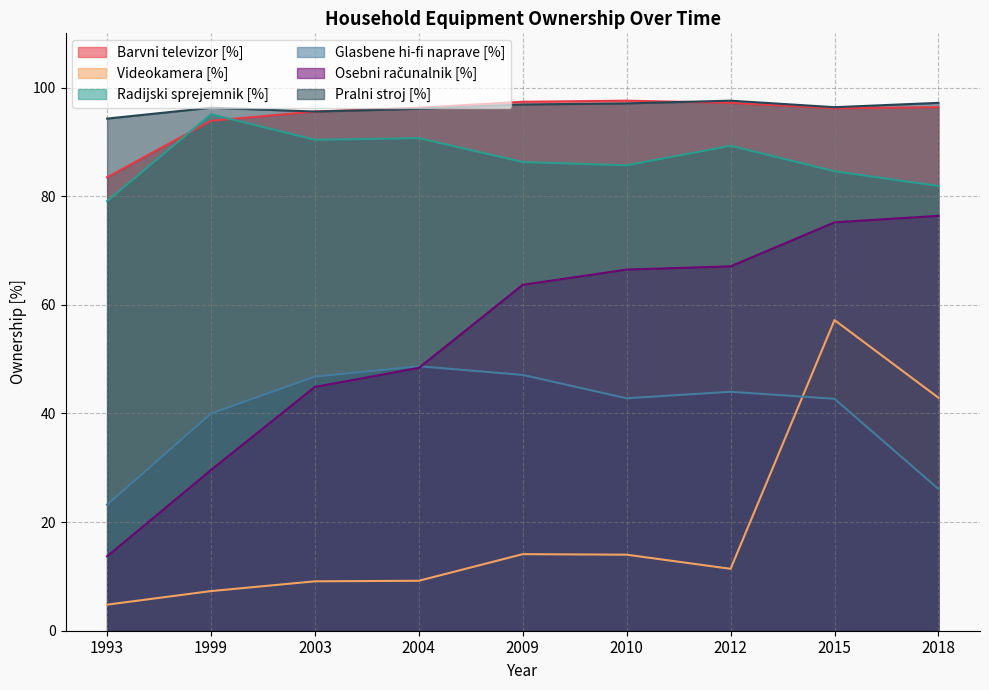

What is the sum of all Glasbene hi-fi naprave [%] values?

361.4